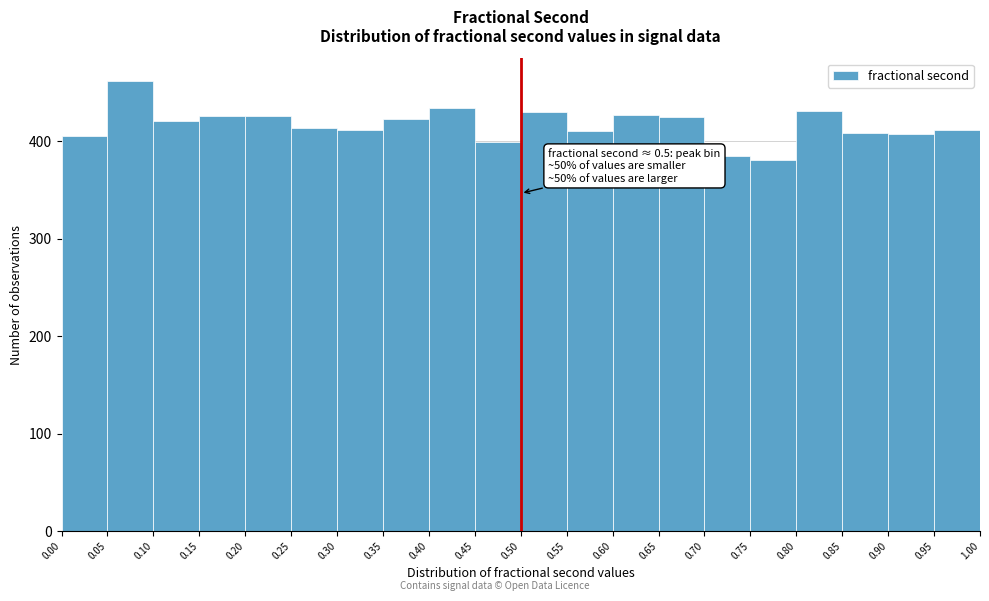

Which range on the x-axis has the tallest bar?

0.05 to 0.10